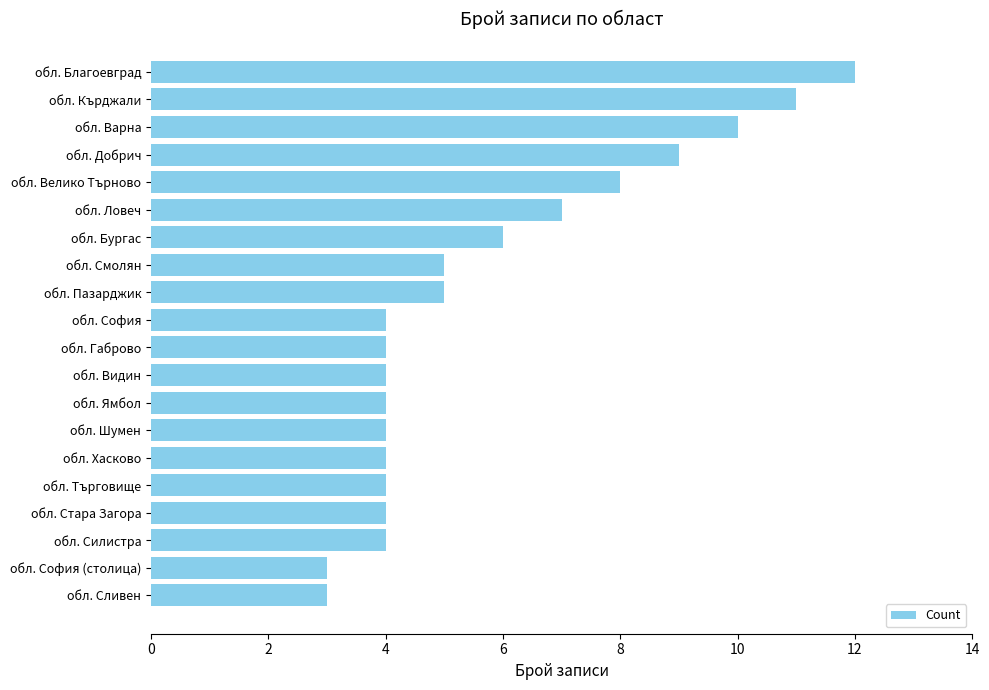

What is the smallest value displayed?

3